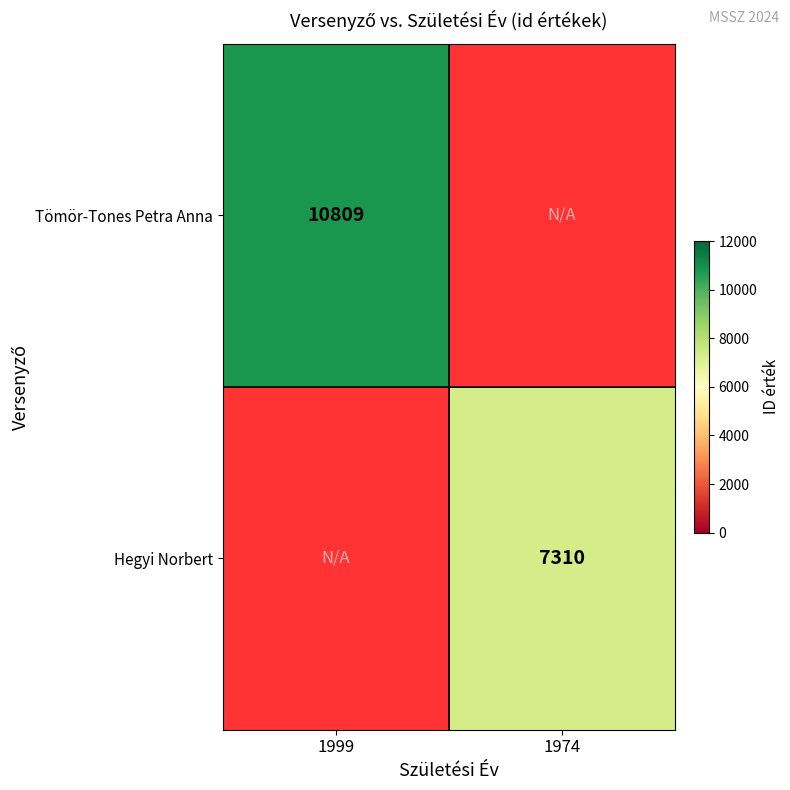

The Tömör-Tones Petra Anna series shows 10809 at 1999. True or false?

True